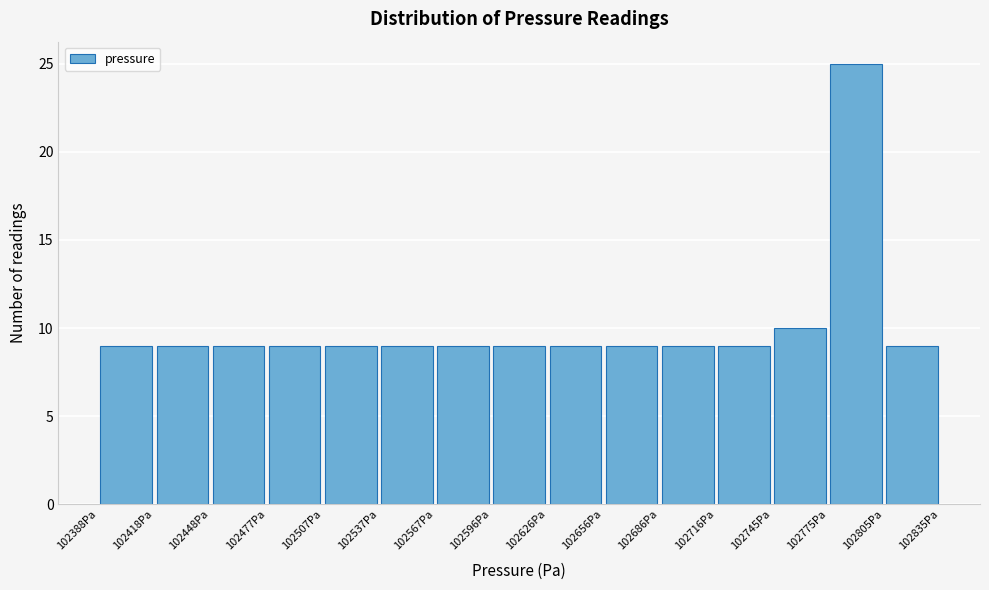

Reading left to right, list every bar in this chart as the range it spans on the x-axis followed by its height. Neither the bar edges nor the heights are printed on the chart, so give them approximately, as read against the axes.

102390 to 102420: 9
102420 to 102450: 9
102450 to 102475: 9
102475 to 102505: 9
102505 to 102535: 9
102535 to 102565: 9
102565 to 102595: 9
102595 to 102625: 9
102625 to 102655: 9
102655 to 102685: 9
102685 to 102715: 9
102715 to 102745: 9
102745 to 102775: 10
102775 to 102805: 25
102805 to 102835: 9